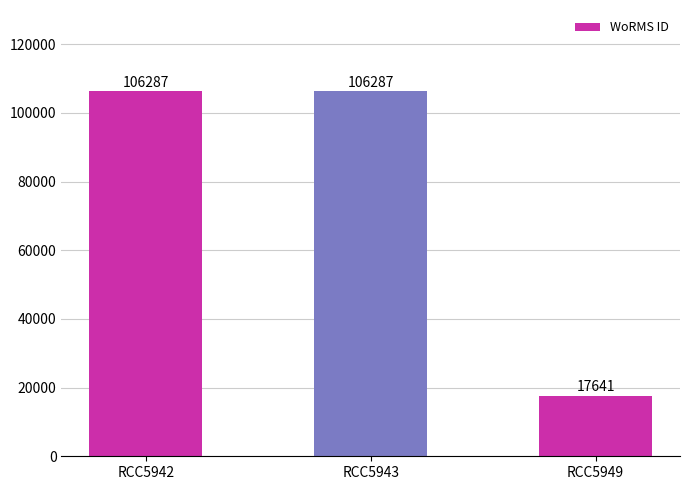

The chart shows a value of 106287 at RCC5943. True or false?

True